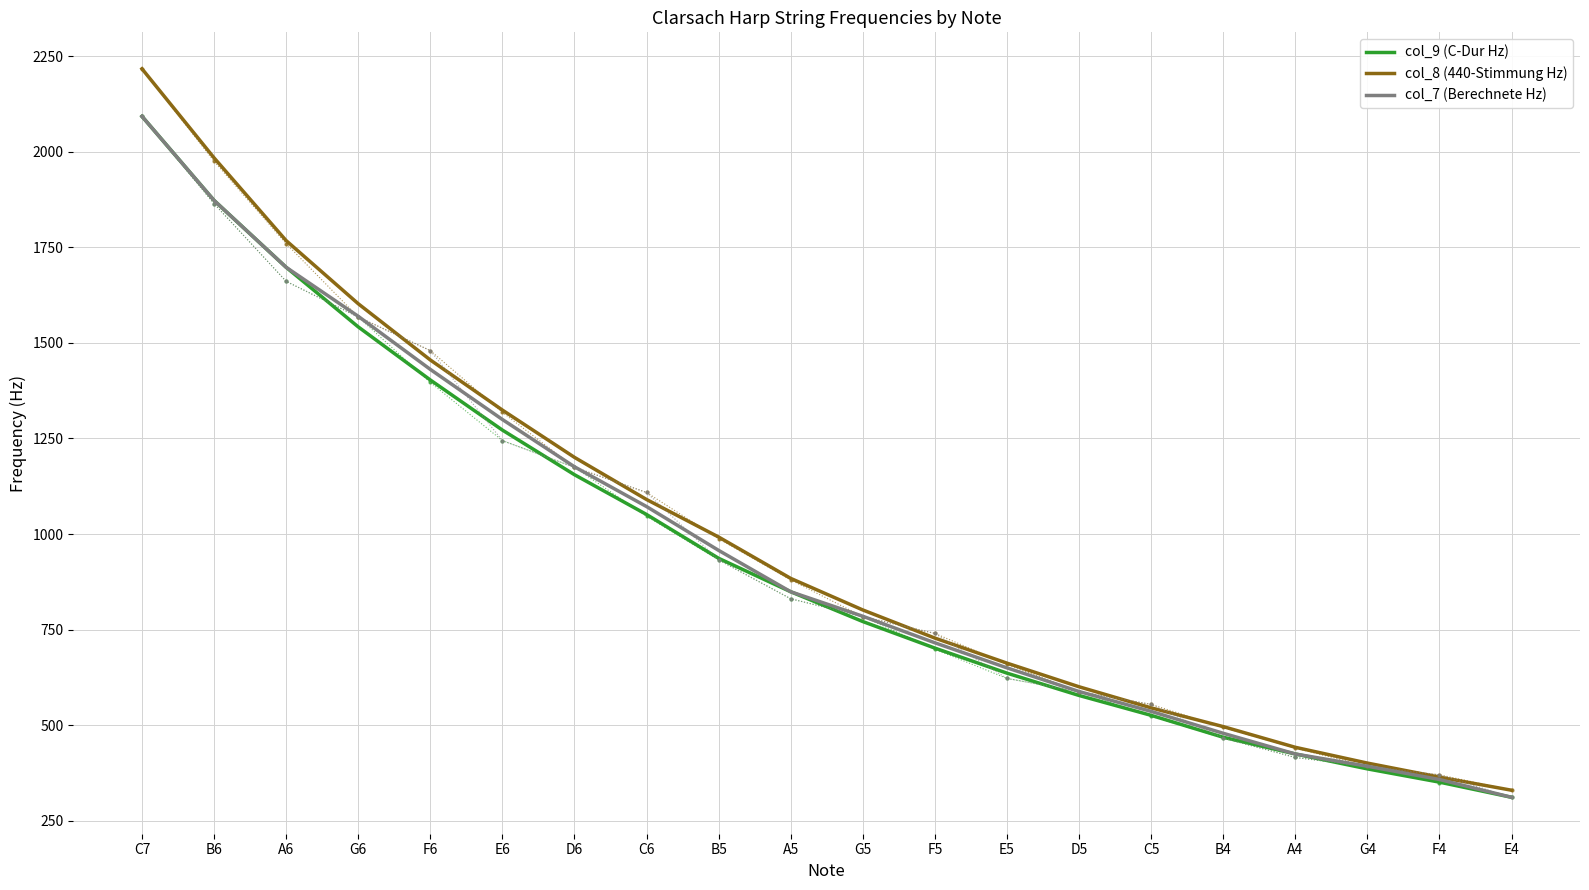

The col_9 (C-Dur Hz) series shows 350.8 at F4. True or false?

True